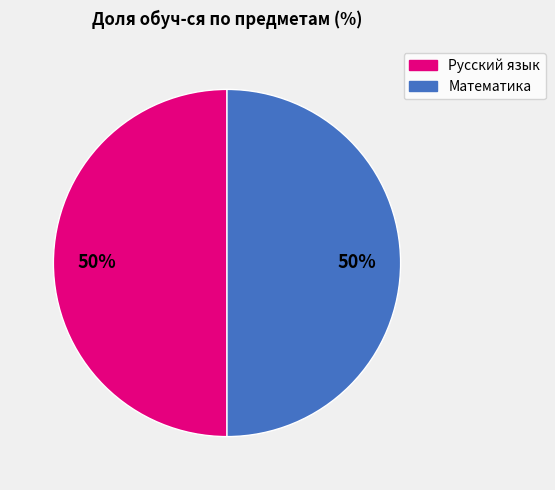

To the nearest percent, what is the average slice percentage?

50%